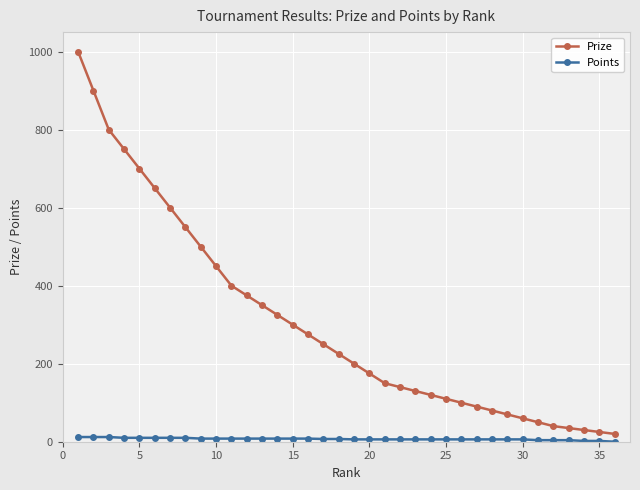

What is the maximum value shown in the chart?

1000